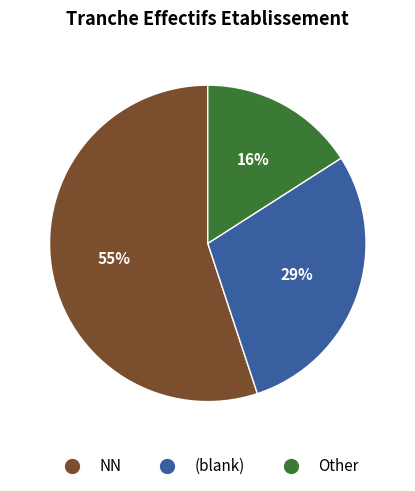

Does any single category account for the majority?

Yes